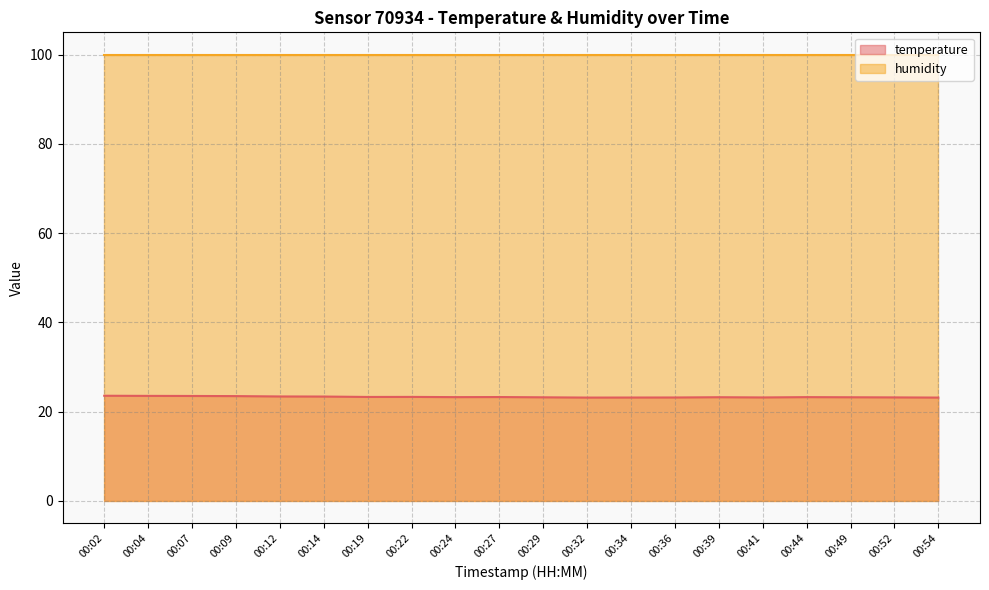

True or false: the data has more than 1 interior local peaks.

True